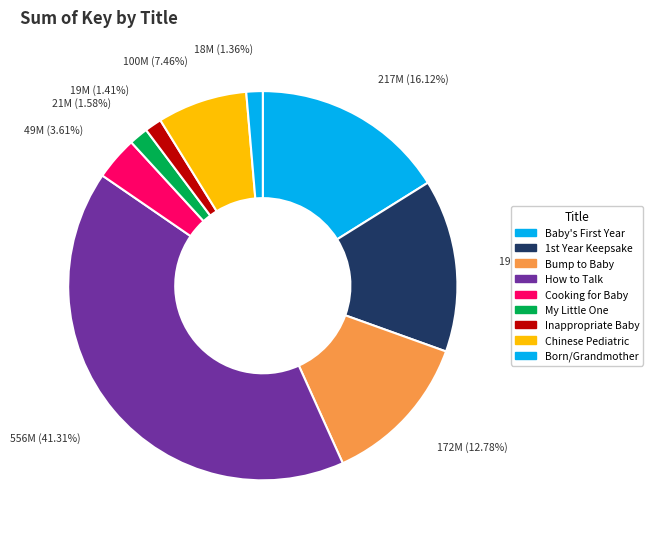

Does My Little One represent more than half of the total?

No